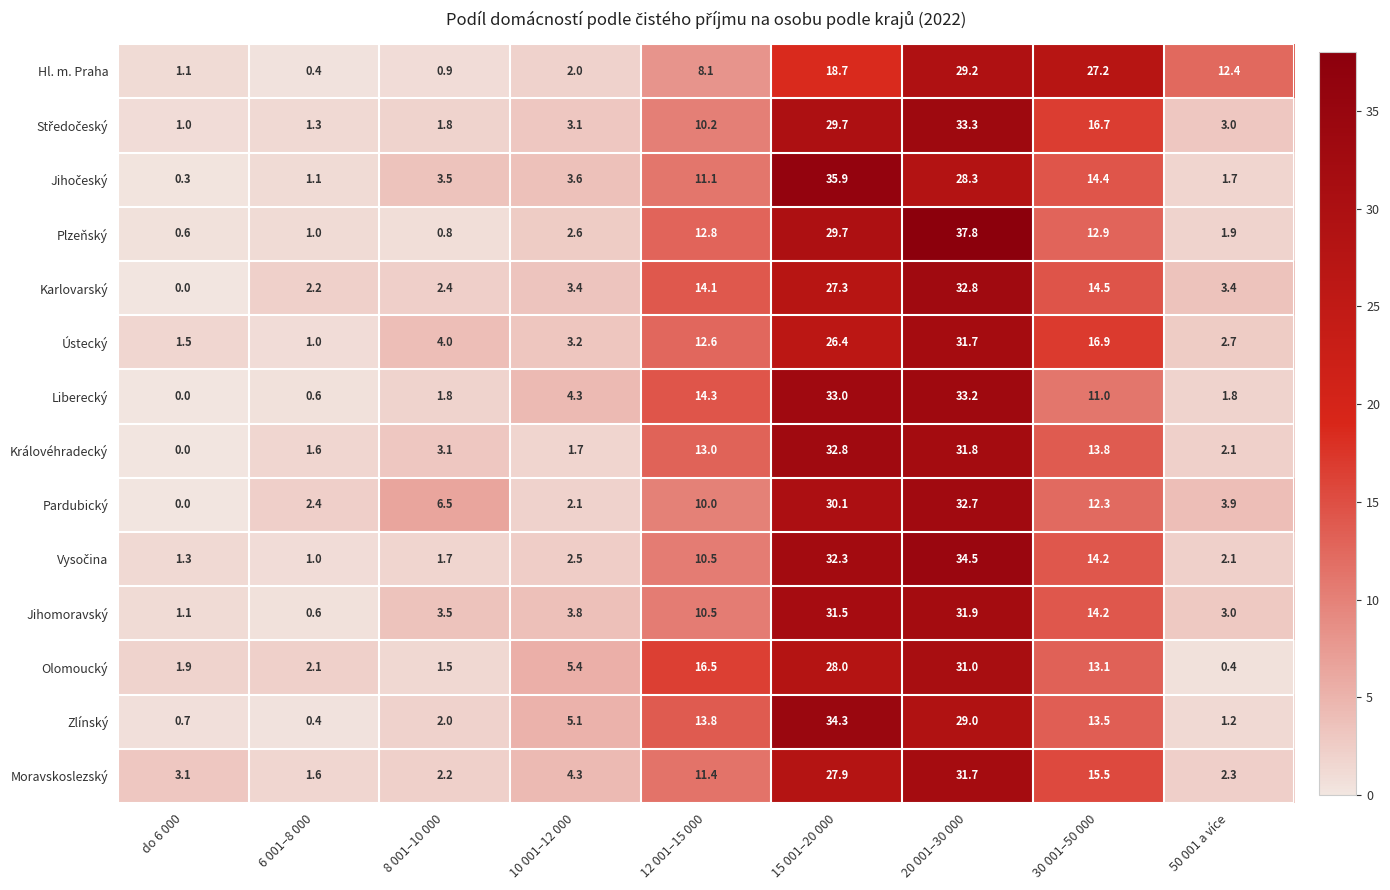

What is the difference between the second highest and second lowest values in the Karlovarský series?

25.1